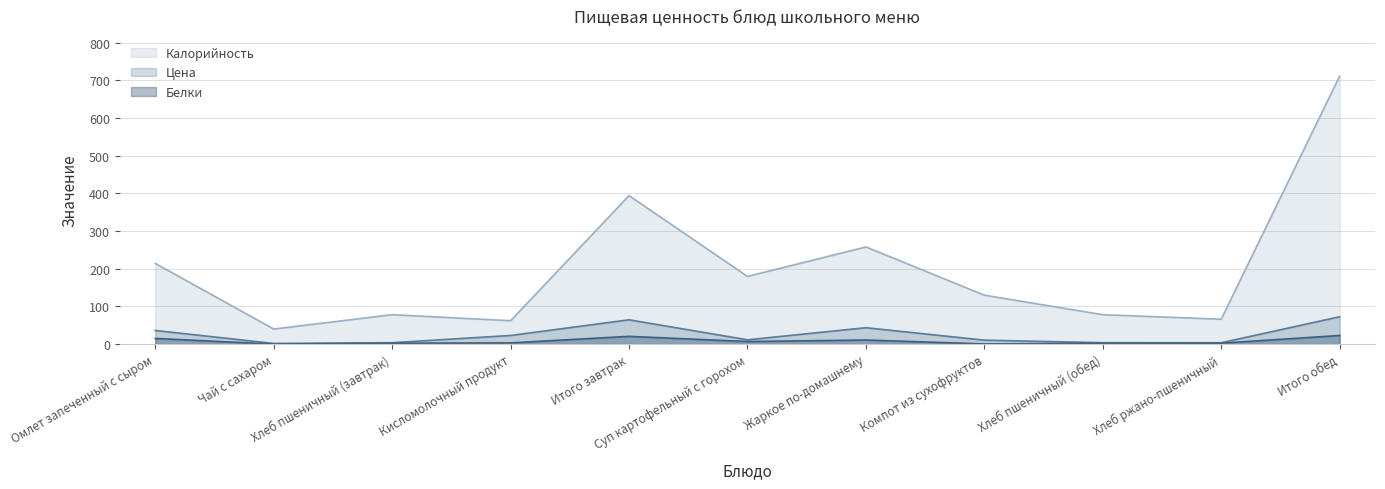

Reading left to right, list all the values displayed in this chart.

Цена: 36.1	1.7	3.7	22.9	64.4	11.4	43.5	10.5	3.7	3.5	72.5
Калорийность: 214.1	39.9	78.0	62.0	394.0	179.6	257.8	129.8	78.0	66.0	711.1
Белки: 15.0	0.0	2.4	3.2	20.6	6.8	10.8	0.4	2.4	2.4	22.8